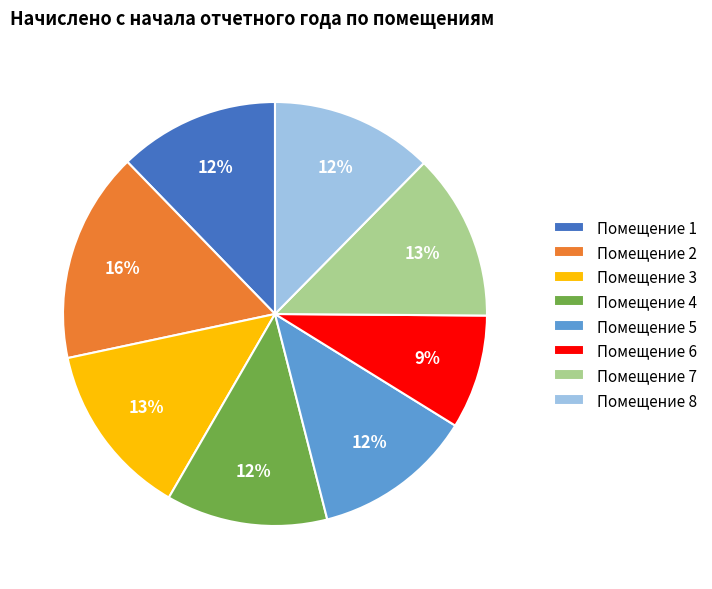

Is it true that Помещение 3 is 13% of the pie?

True